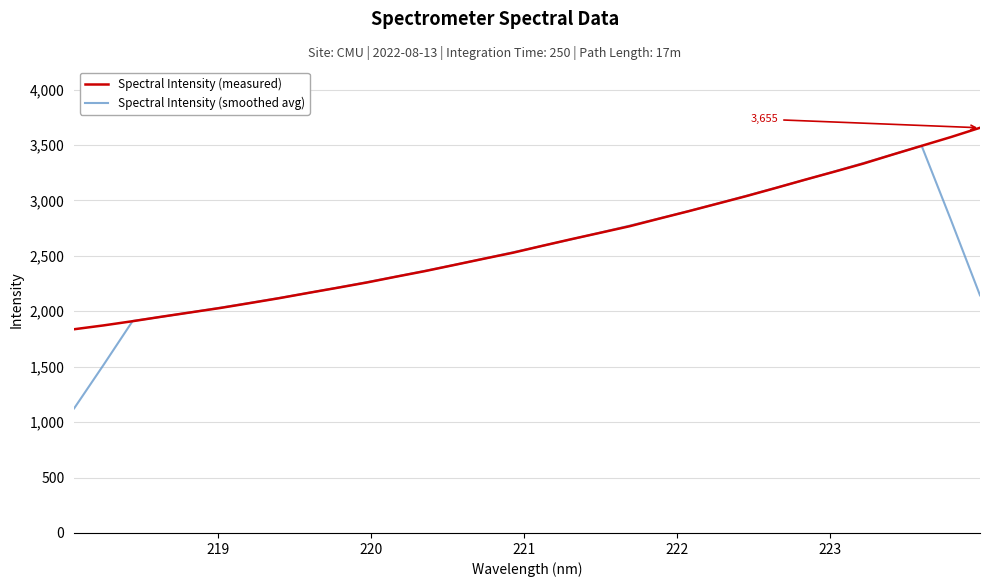

What is the lowest value of the Spectral Intensity (smoothed avg) series?

1124.1